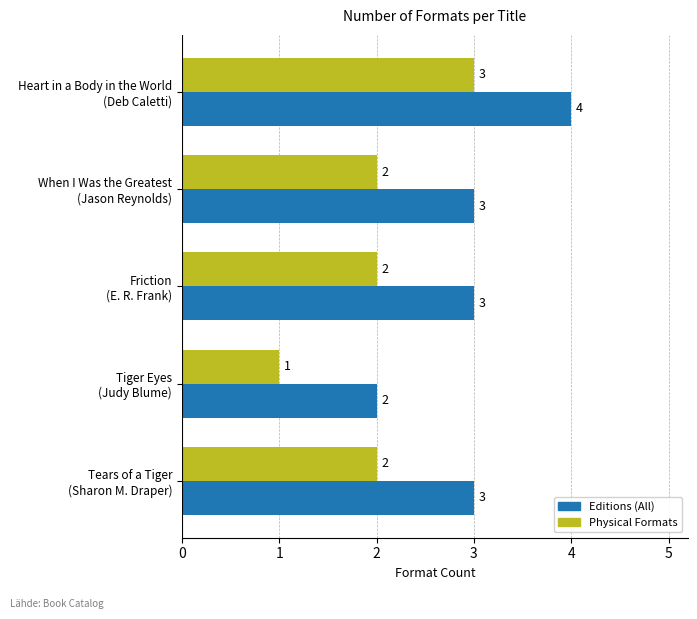

Which category has the lowest value in the Editions (All) series?

Tiger Eyes
(Judy Blume)